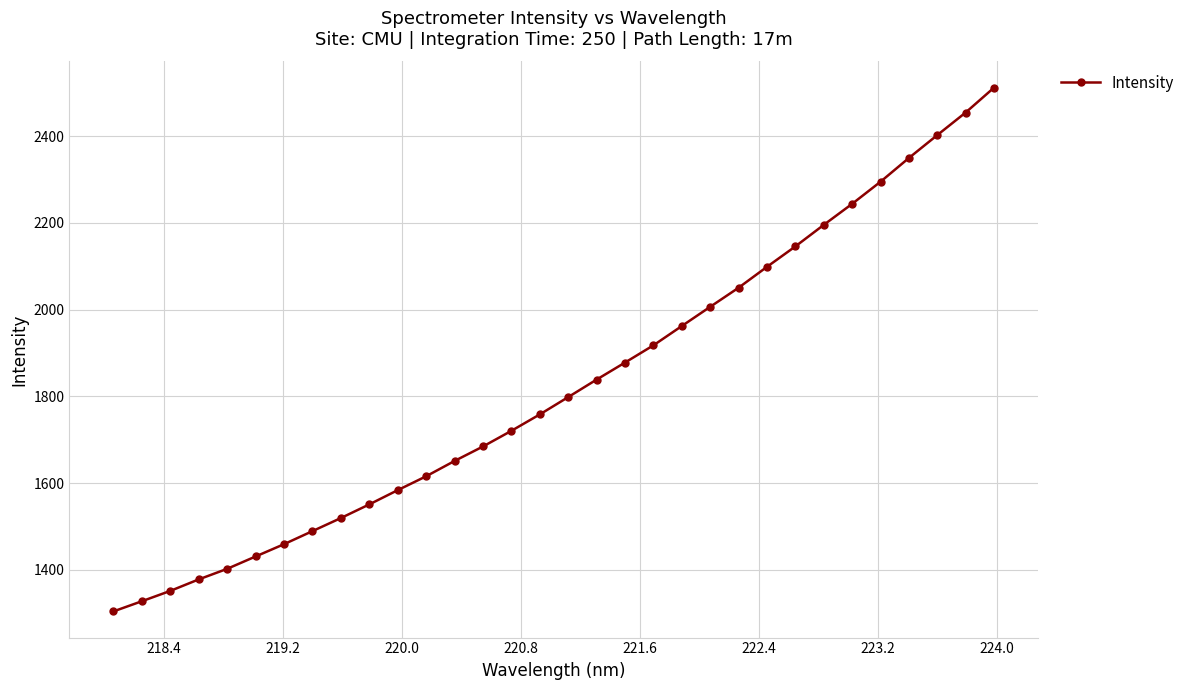

What is the smallest value displayed?

1304.3